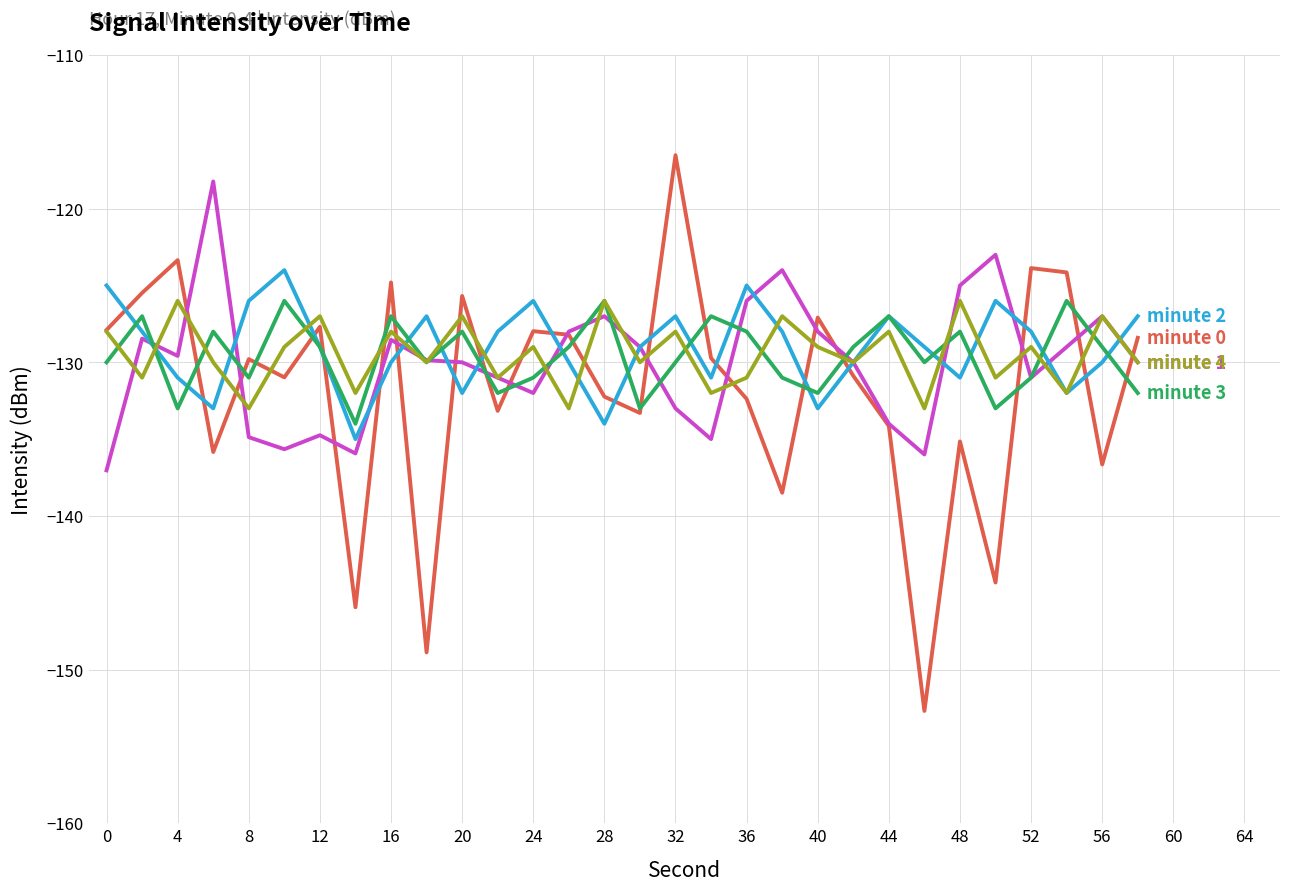

What is the maximum value shown in the chart?

-116.5